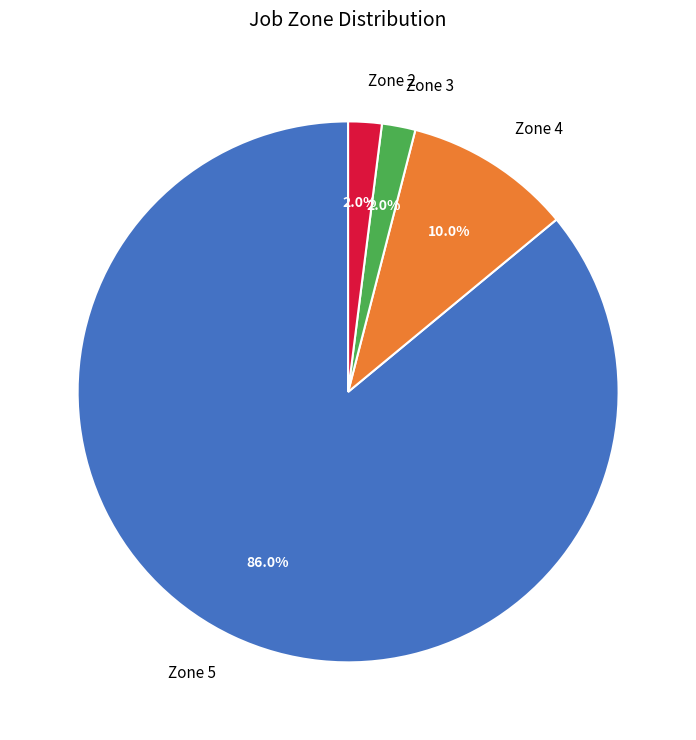

Between Zone 2 and Zone 4, which is larger?

Zone 4